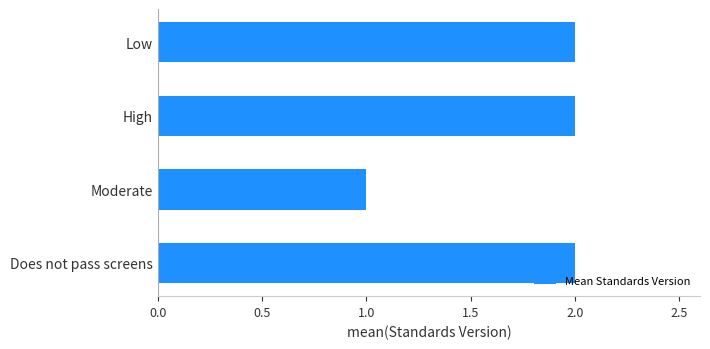

The value at Moderate is 1. True or false?

True